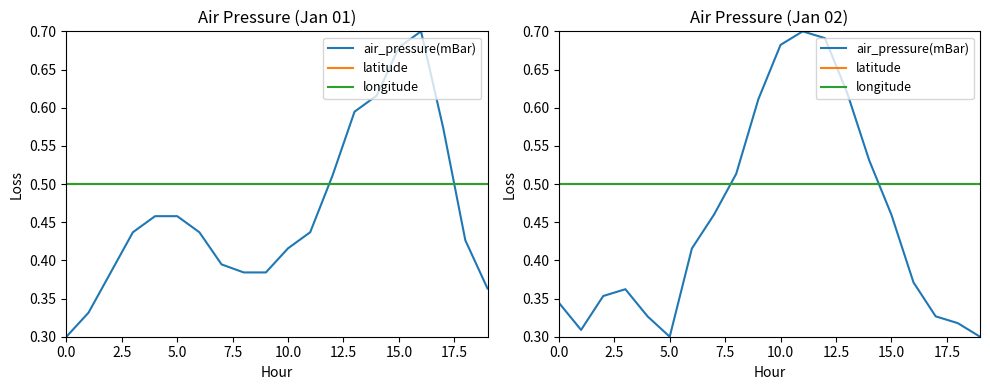

Reading left to right, extract all data points from this chart.

air_pressure(mBar): 0.3	0.3	0.4	0.4	0.3	0.3	0.4	0.5	0.5	0.6	0.7	0.7	0.7	0.6	0.5	0.5	0.4	0.3	0.3	0.3
latitude: 0.5	0.5	0.5	0.5	0.5	0.5	0.5	0.5	0.5	0.5	0.5	0.5	0.5	0.5	0.5	0.5	0.5	0.5	0.5	0.5
longitude: 0.5	0.5	0.5	0.5	0.5	0.5	0.5	0.5	0.5	0.5	0.5	0.5	0.5	0.5	0.5	0.5	0.5	0.5	0.5	0.5